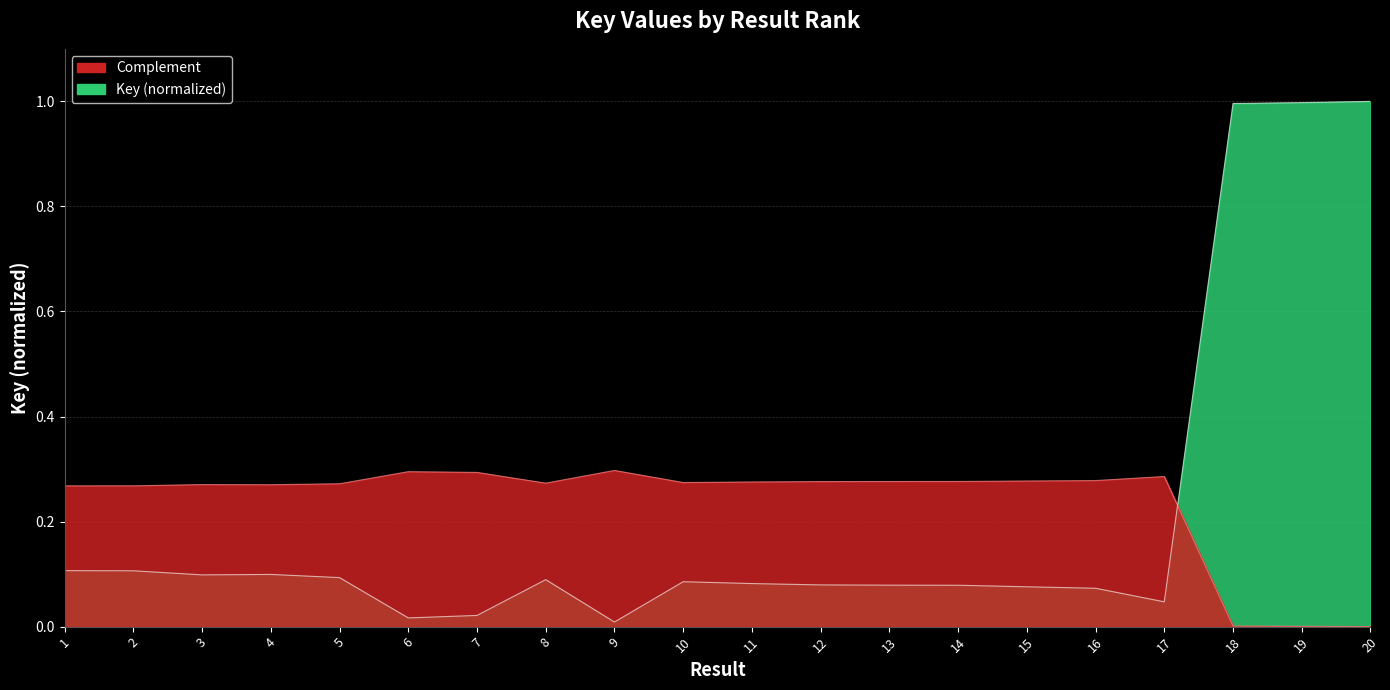

Rank the categories by value from highest to lowest.

20, 19, 18, 1, 2, 4, 3, 5, 8, 10, 11, 12, 13, 14, 15, 16, 17, 7, 6, 9